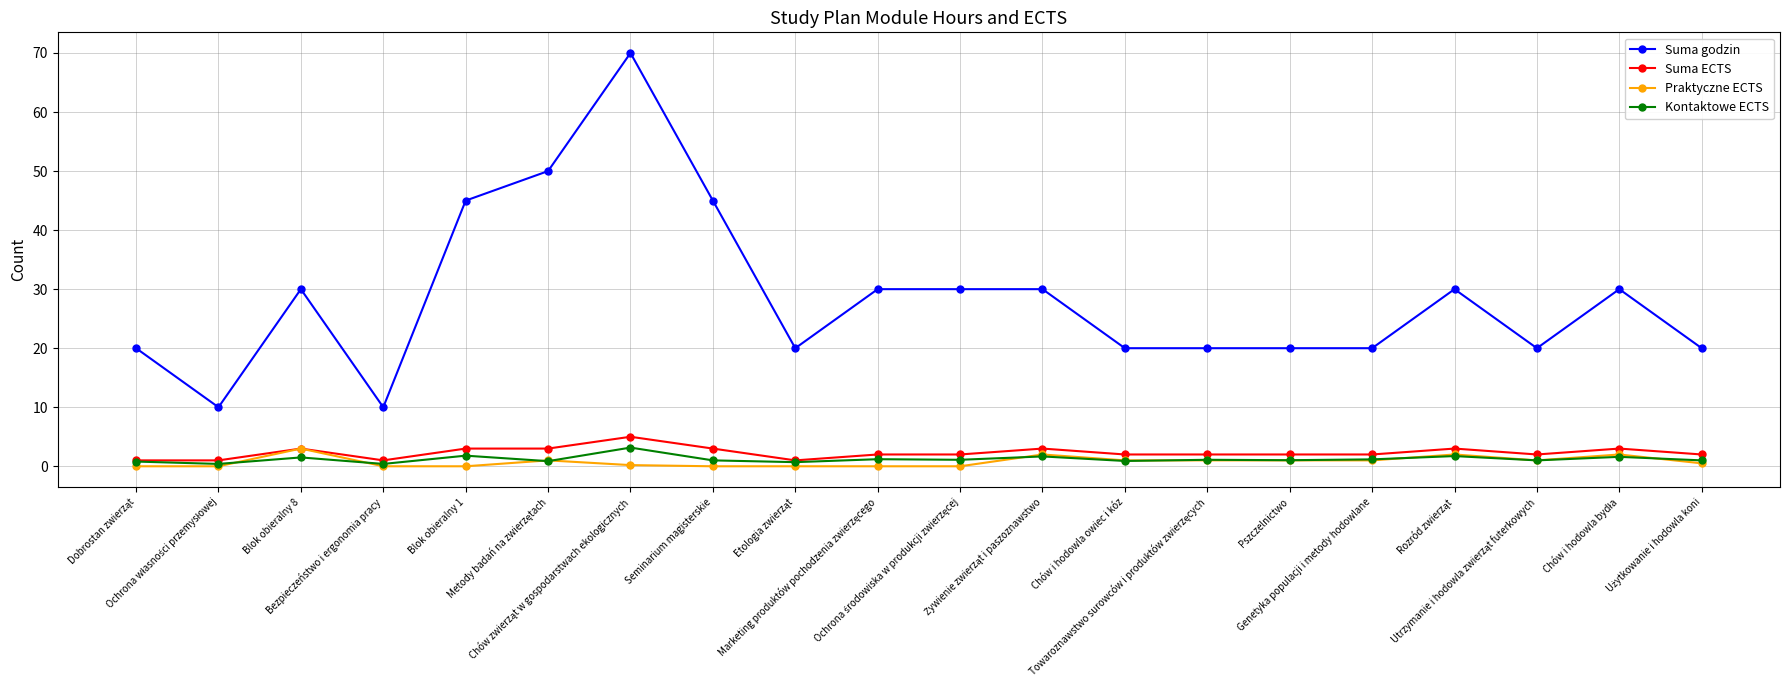

What is the value of the Kontaktowe ECTS point at the 13th from the left?

0.9